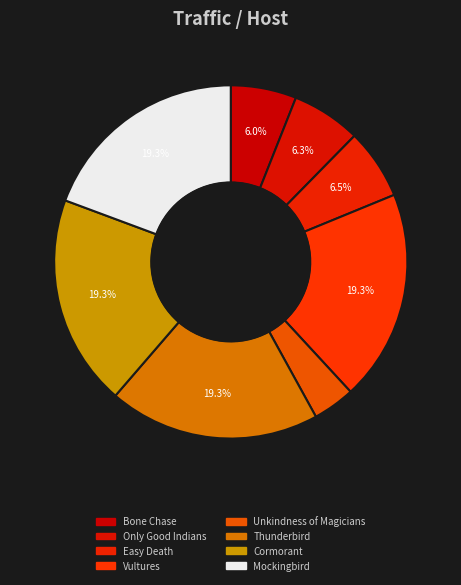

To the nearest percent, what percentage of the pie is Easy Death?

6%